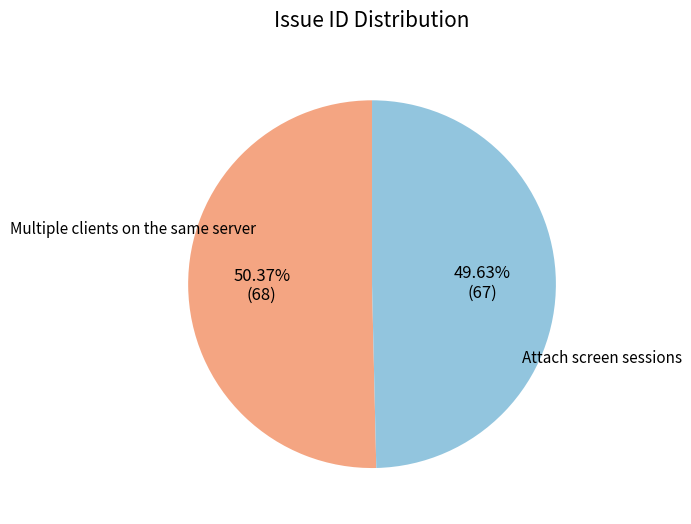

How much of the chart is everything except Attach screen sessions?

50.4%